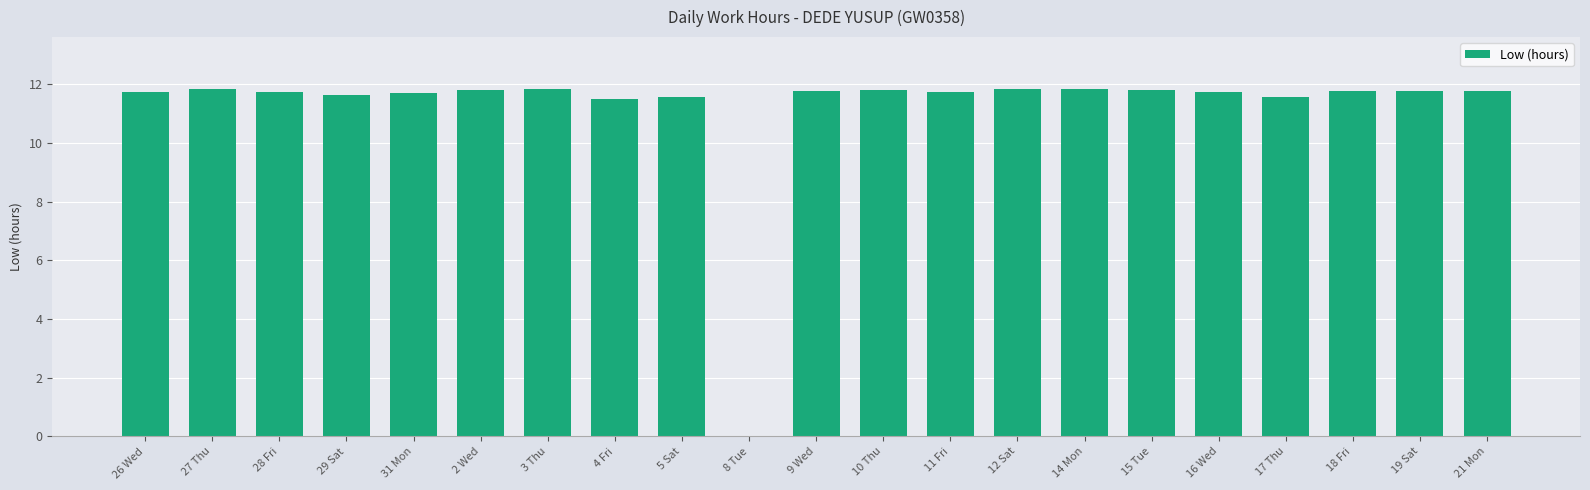

What is the change in value from 4 Fri to 15 Tue?

+0.3